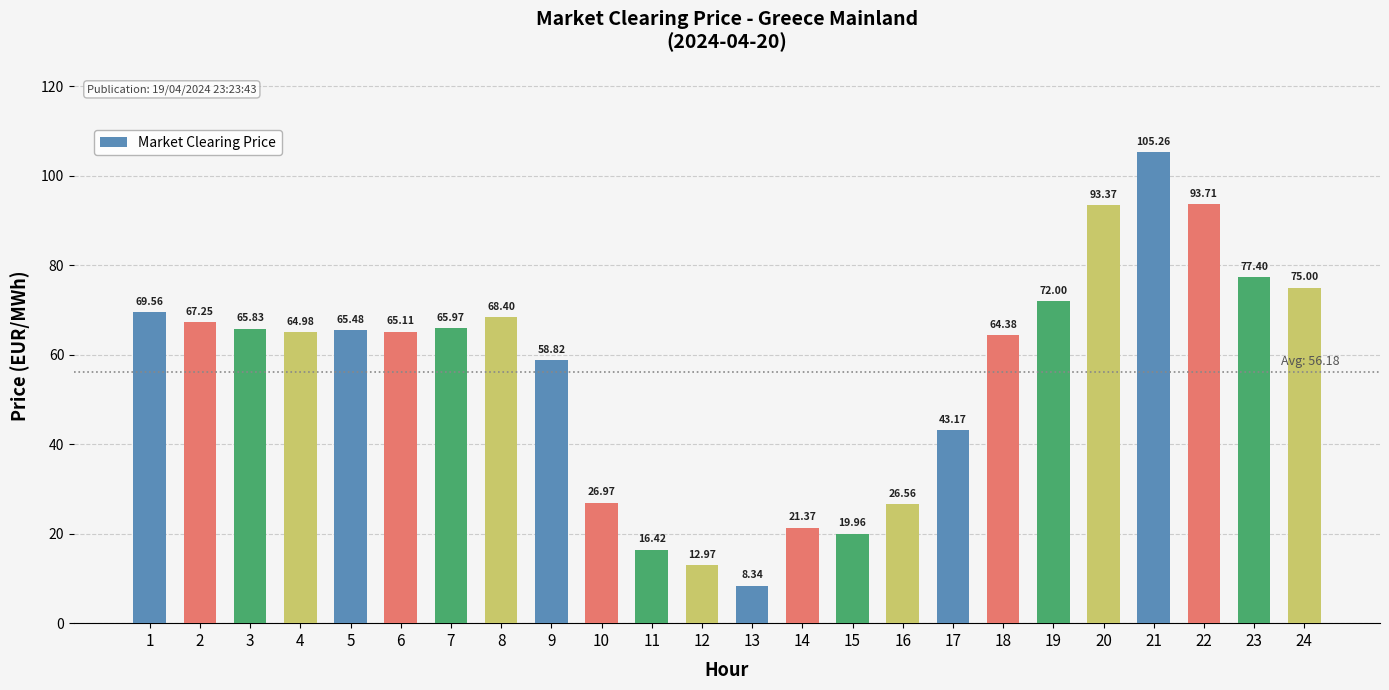

What is the greatest value displayed?

105.3